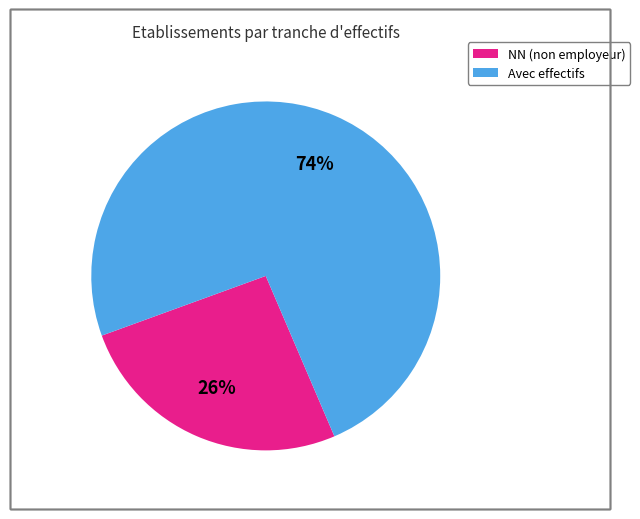

To the nearest percent, what is the average slice percentage?

50%